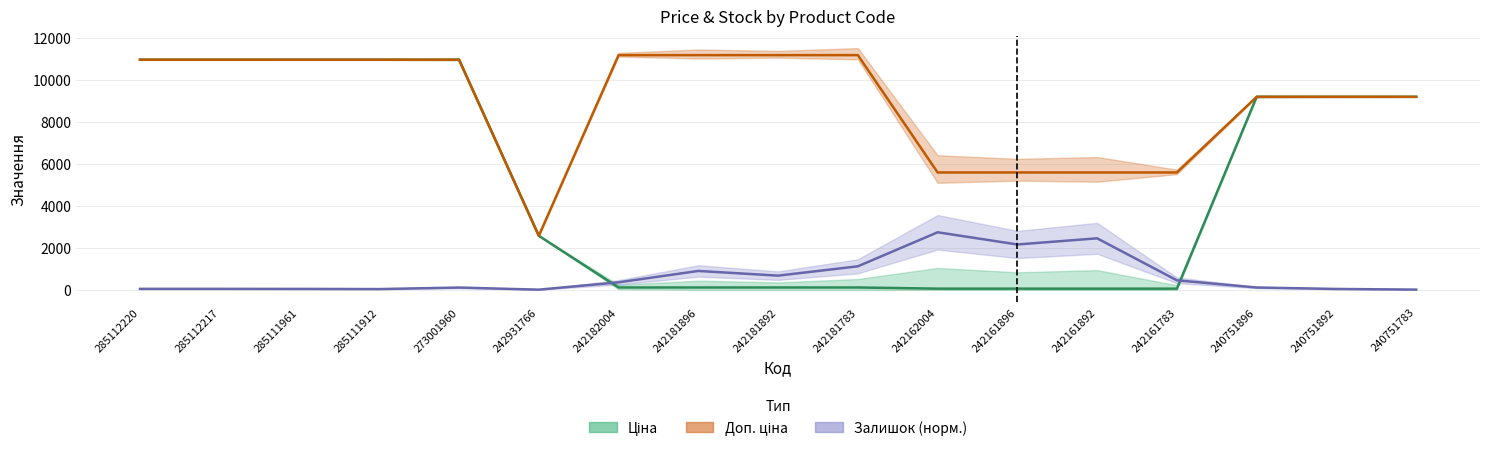

Between 242931766 and 242161892, which series saw the biggest shift?

Доп. ціна